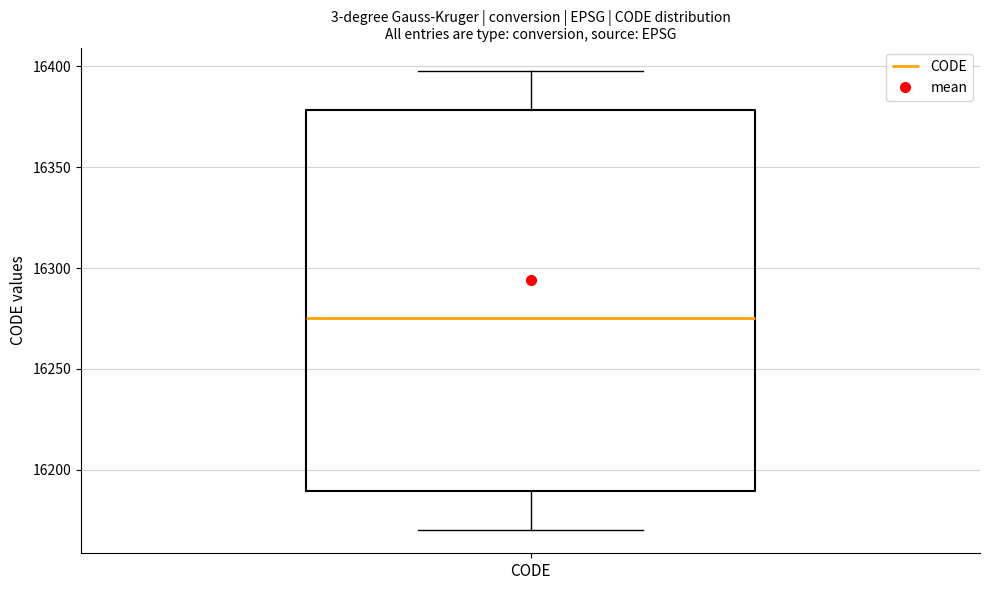

Transcribe this box plot: give where the median line is, the range the box spans, and where the two whiskers end, as read against the y-axis. The values are not printed on the chart, so give them approximately, as read against the axis.

median 16275, box 16190 to 16380, whiskers 16170 to 16400